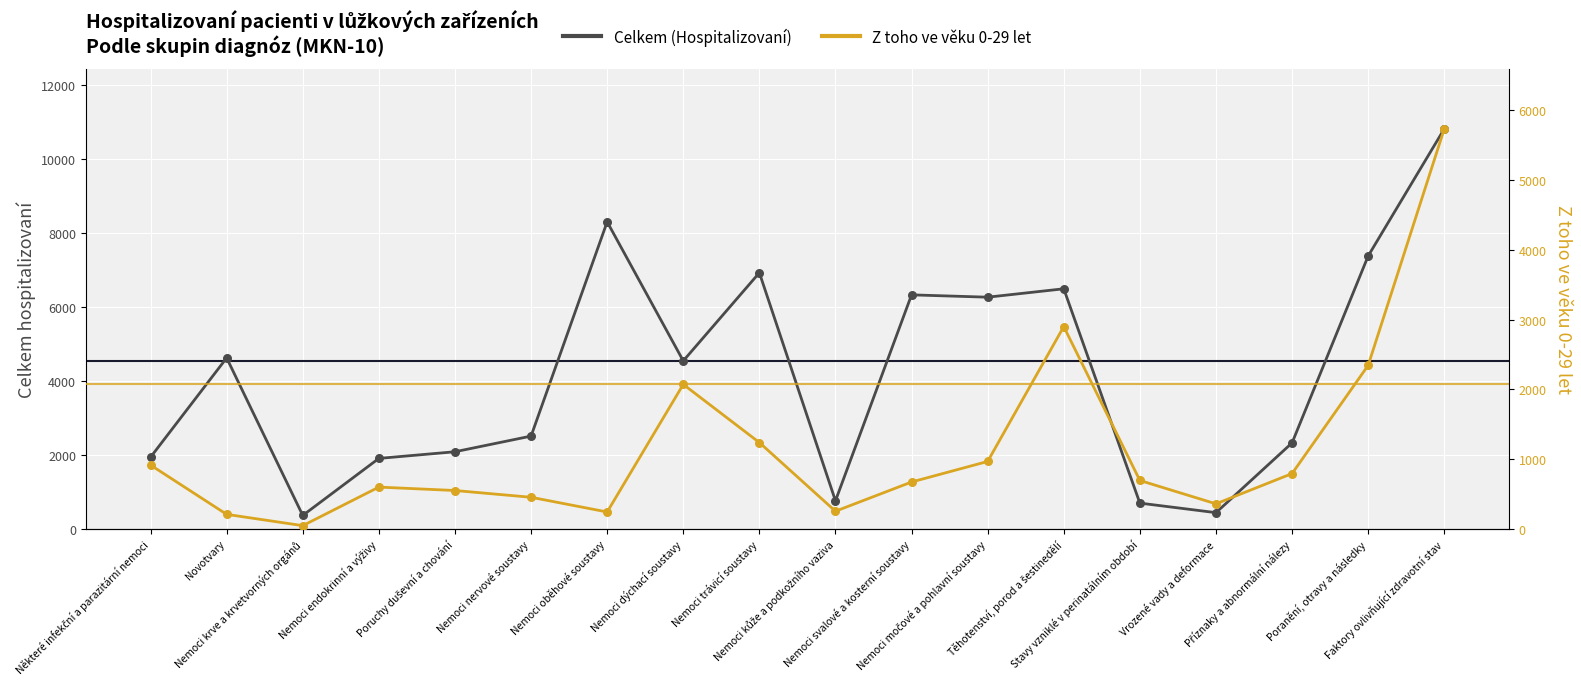

Is the value of Z toho ve věku 0-29 let at Nemoci krve a krvetvorných orgánů greater than the value of Celkem (Hospitalizovaní) at Těhotenství, porod a šestinedělí?

No